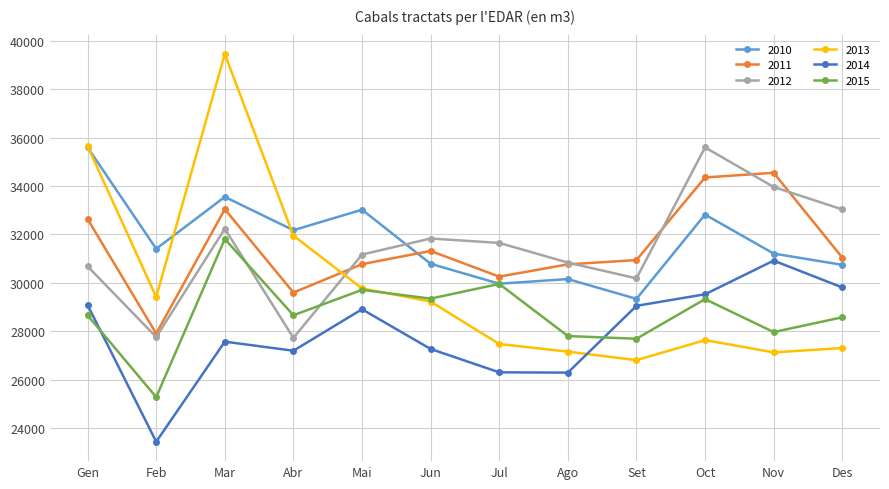

Between Abr and Mai, which series saw the biggest shift?

2012